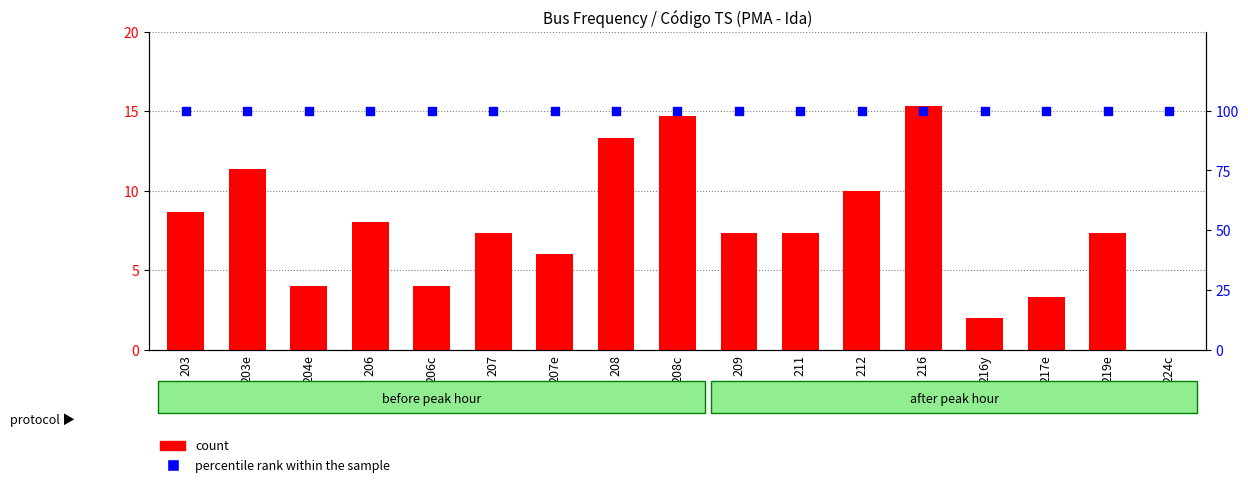

At how many categories does at least one series exceed 98?

17